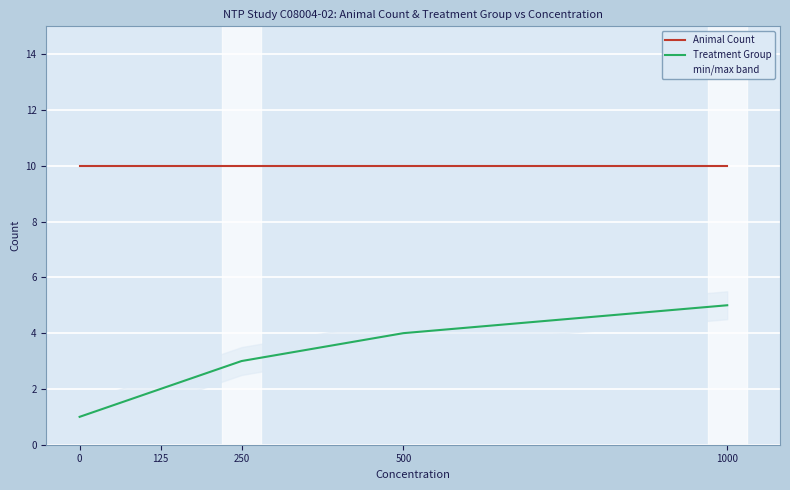

True or false: Treatment Group and Animal Count intersect in this chart.

False